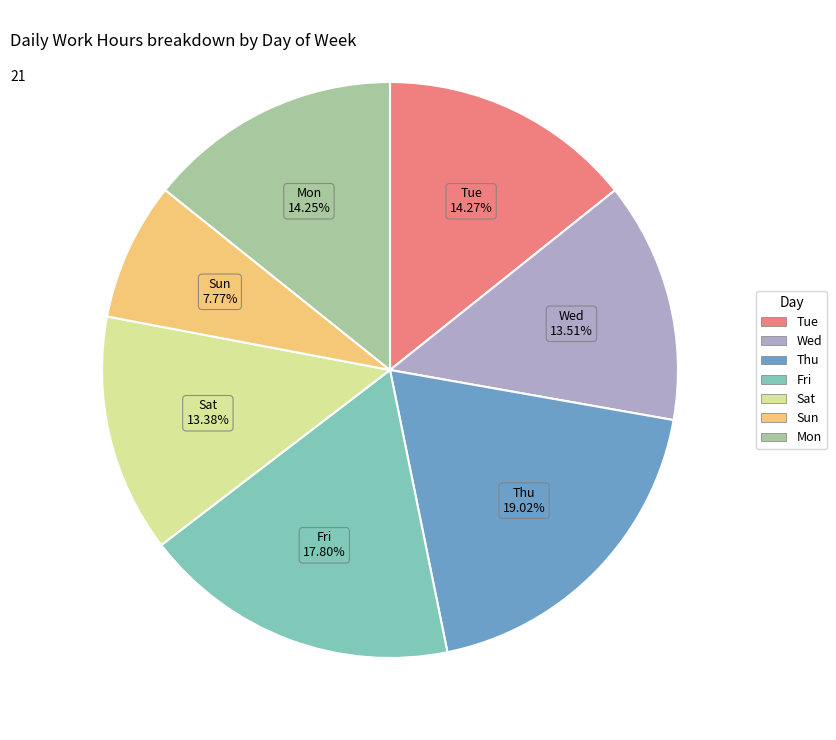

Is there any slice that represents more than half of the pie?

No